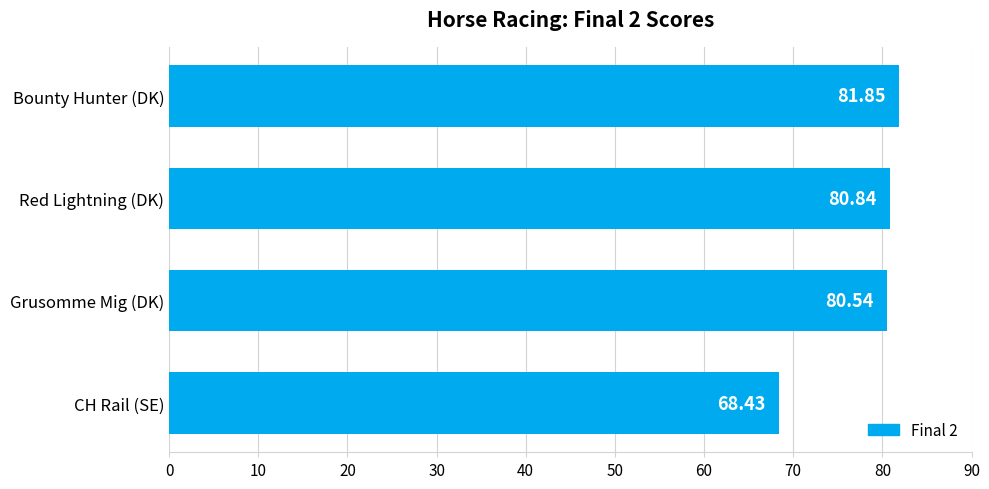

What is the minimum value shown in the chart?

68.4